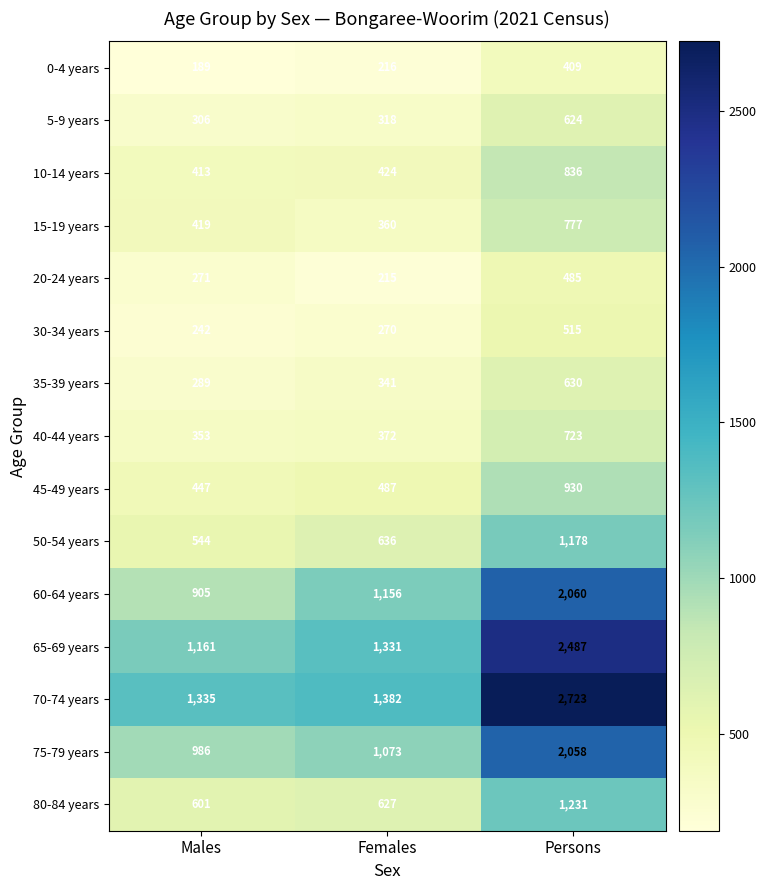

Which series has the largest range (max minus min)?

70-74 years